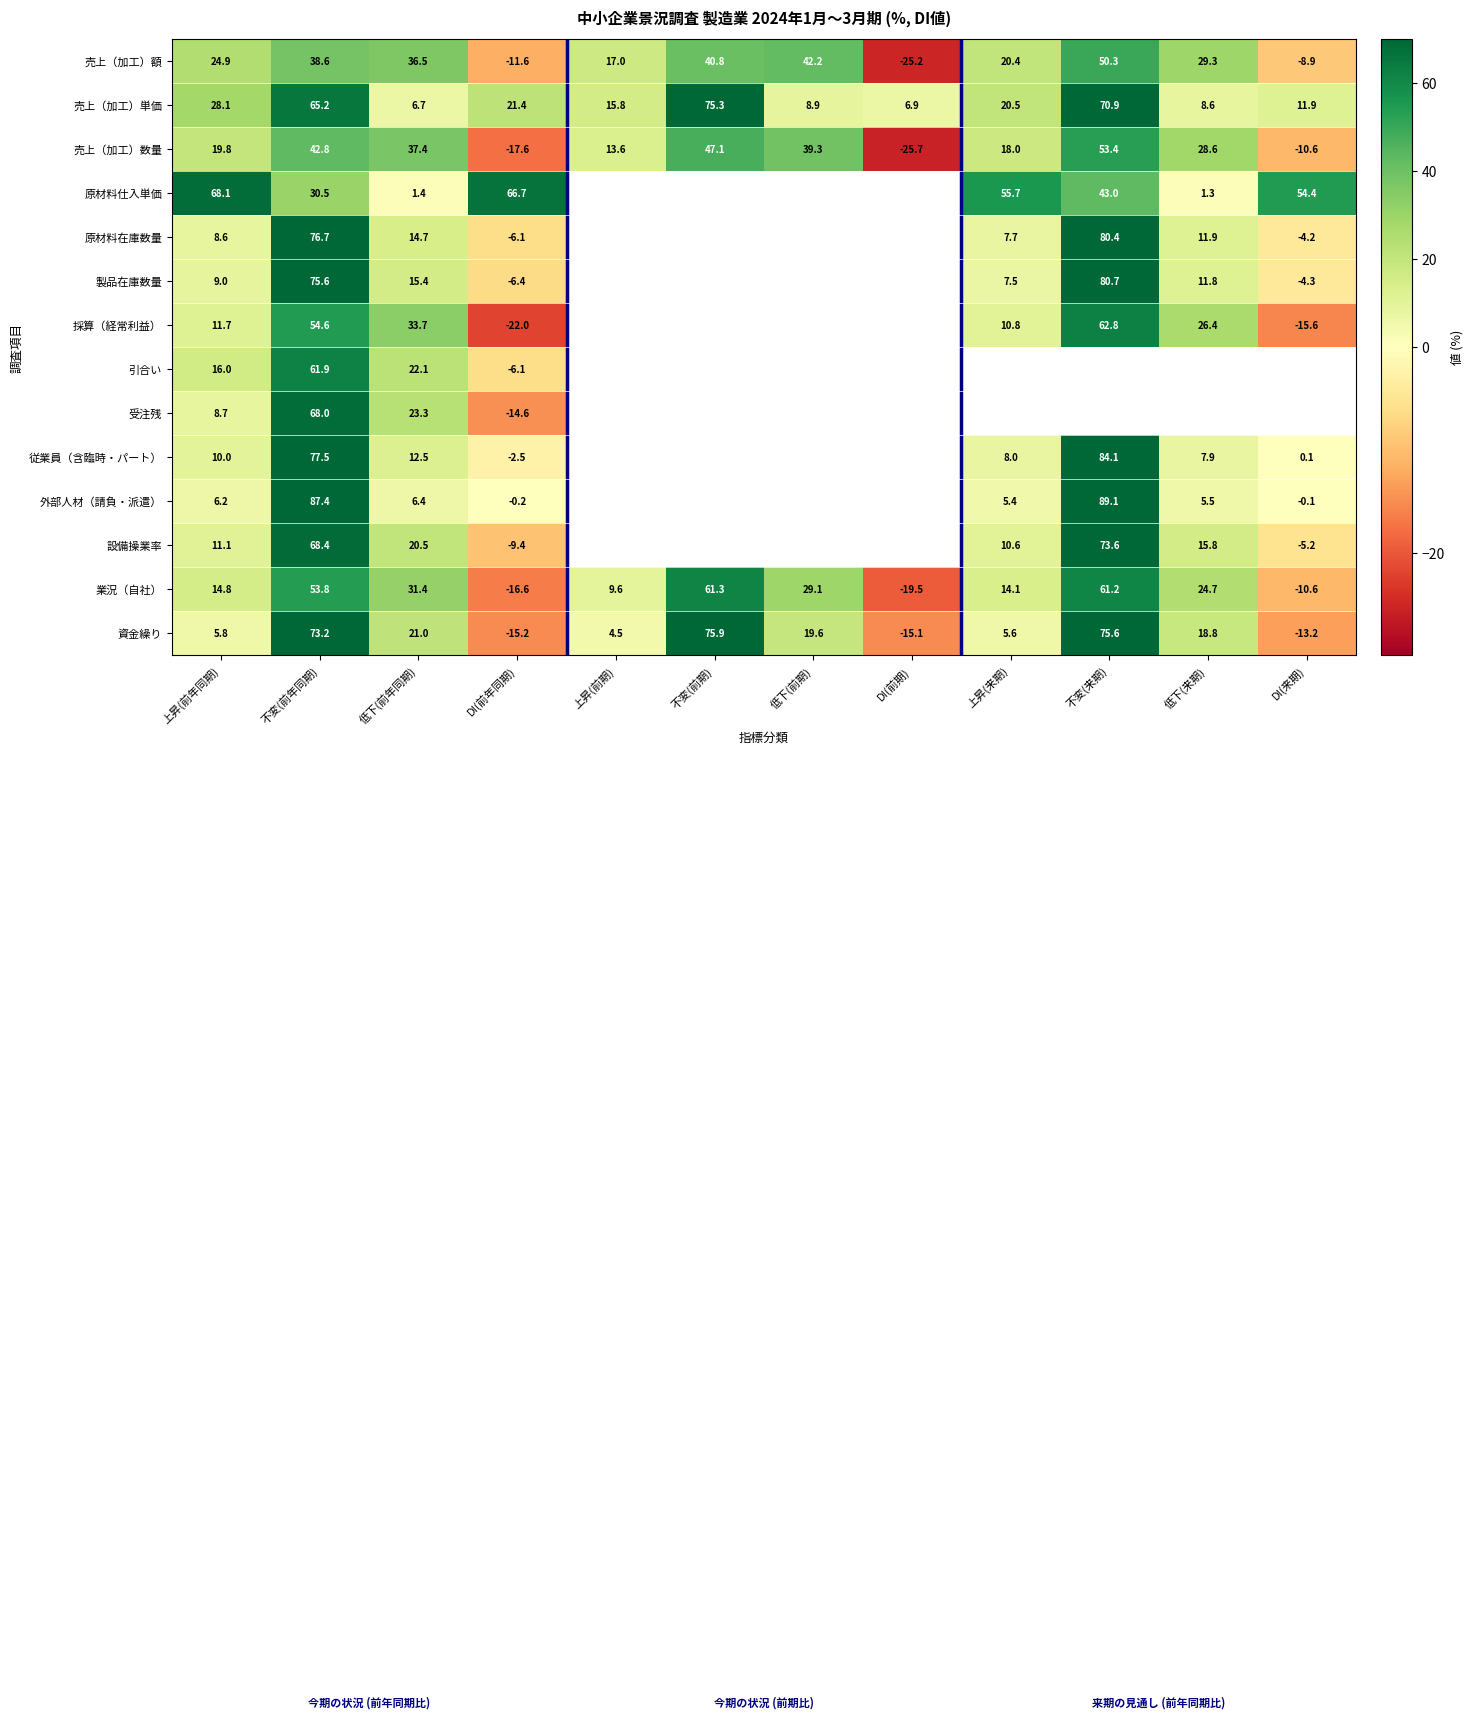

What is the minimum value shown in the chart?

-25.7